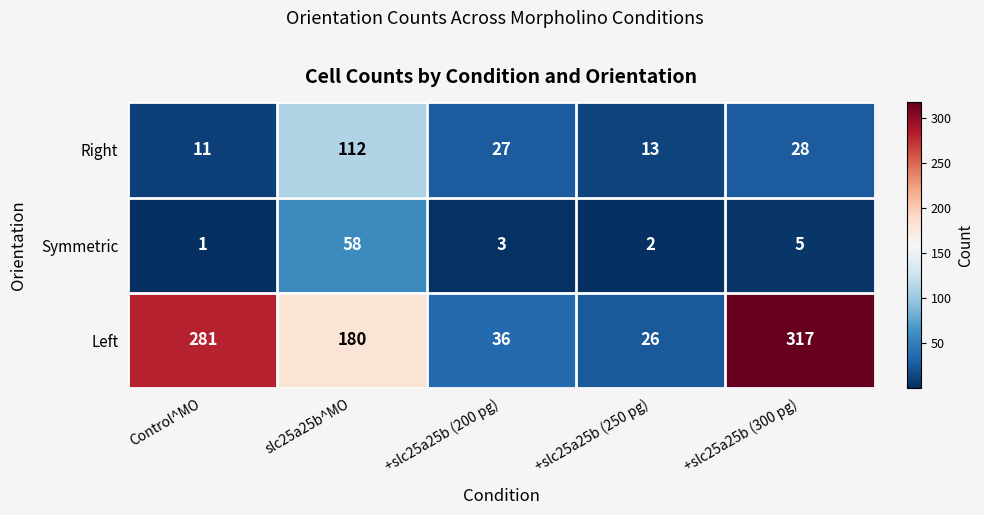

How many distinct data groups are displayed?

3